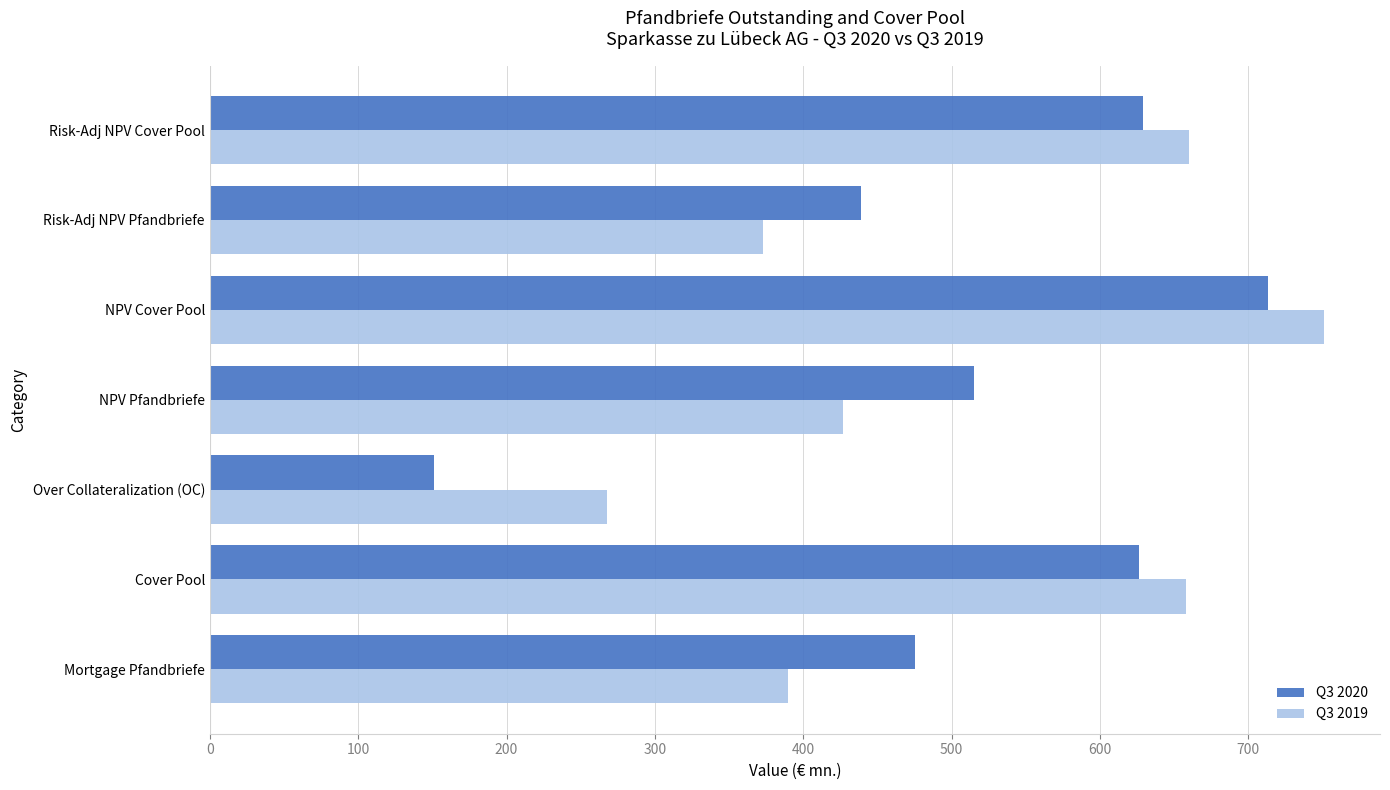

At how many categories does at least one series exceed 156?

7